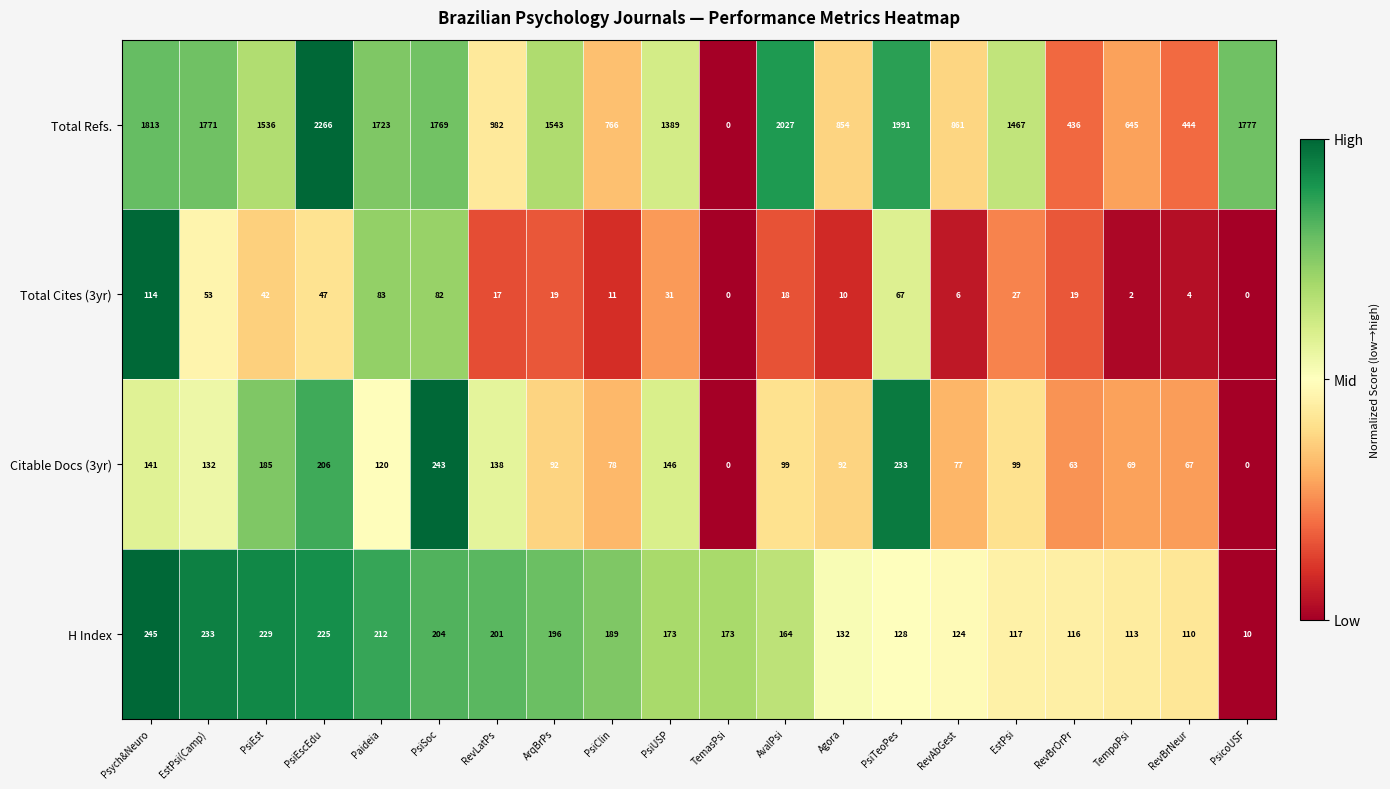

What is the highest value of the Total Refs. series?

2266